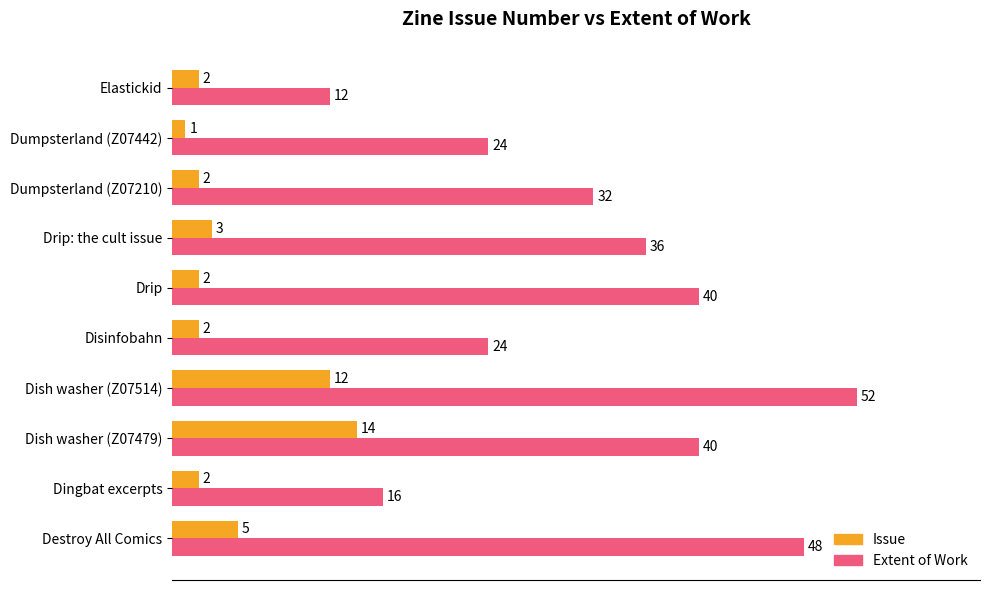

Which series has the widest spread of values?

Extent of Work